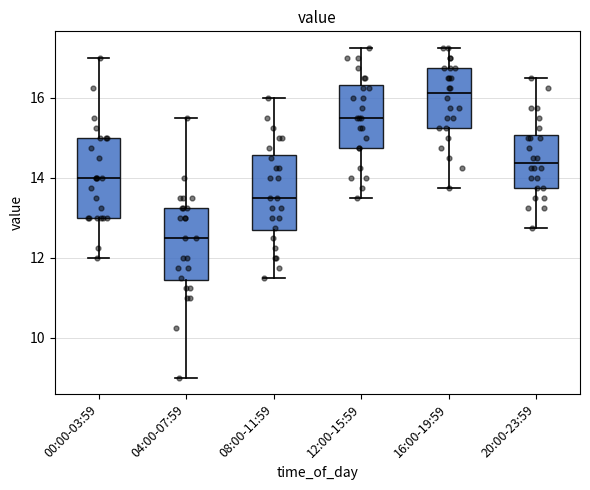

Where does the median line of the box for 16:00-19:59 sit on the y-axis? The values are not printed on the chart, so give them approximately, as read against the axis.

16.2